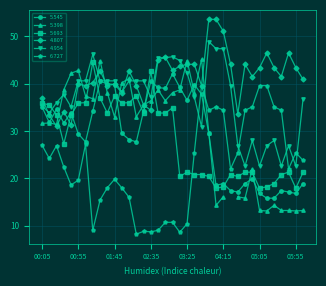

At which label is 4.807 closest to 42?

04:55